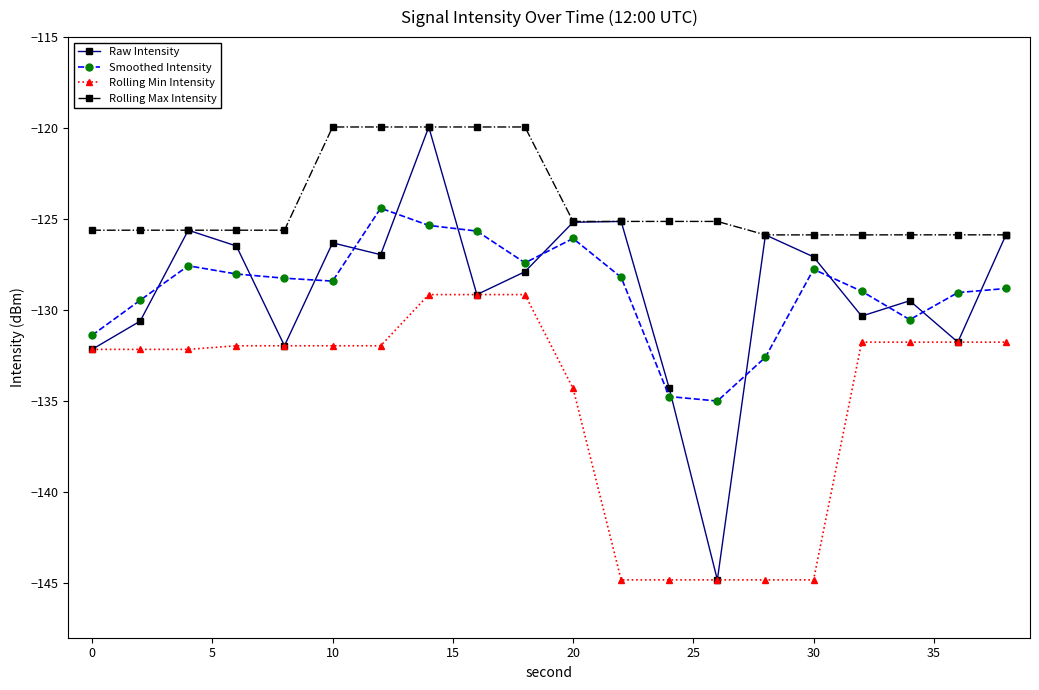

What is the smallest value displayed?

-144.8